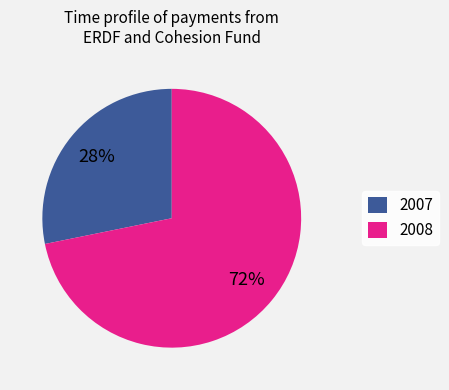

Rank the categories by value from lowest to highest.

2007, 2008